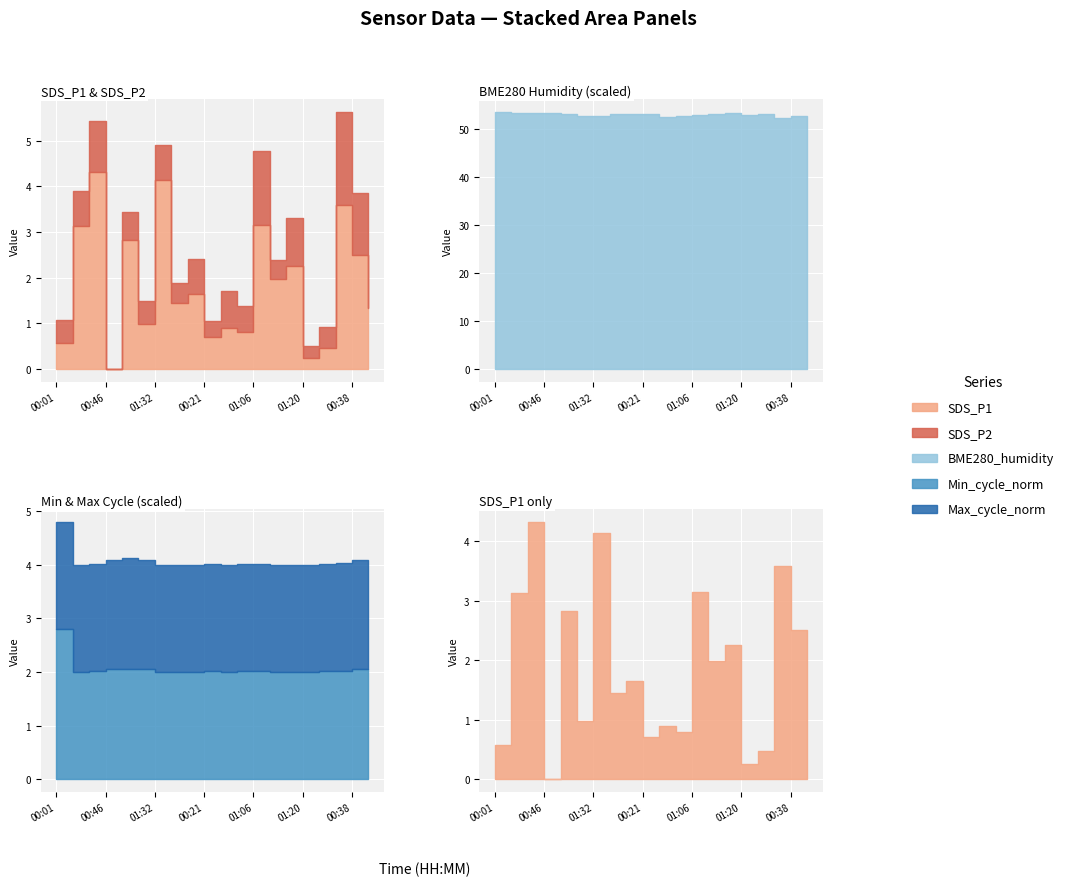

Which has a higher value, 00:06 or 00:36?

00:06